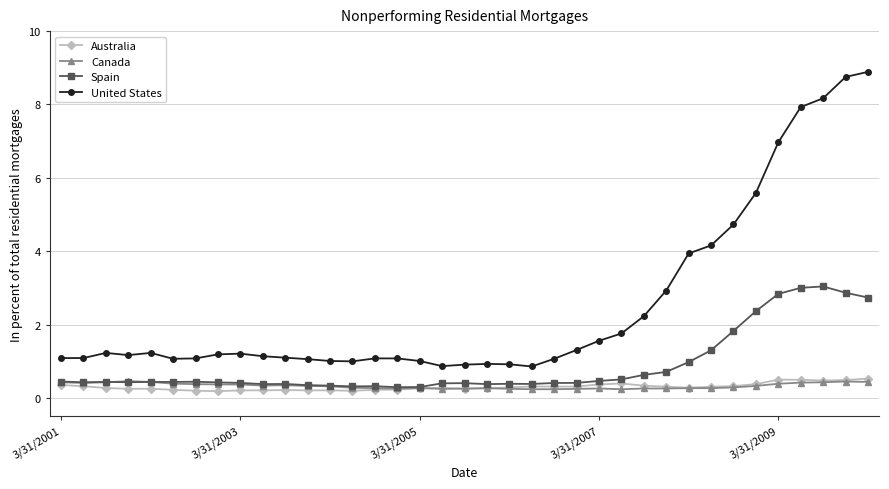

How many categories are shown in the chart?

37